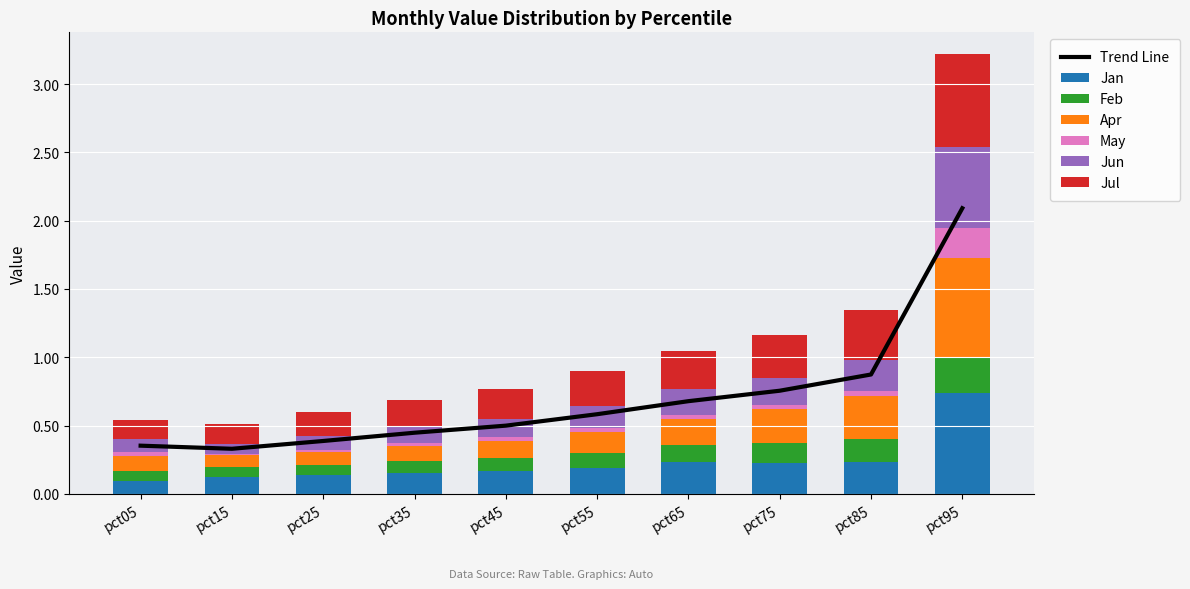

What is the sum of the Apr values at pct75 and pct65?

0.4